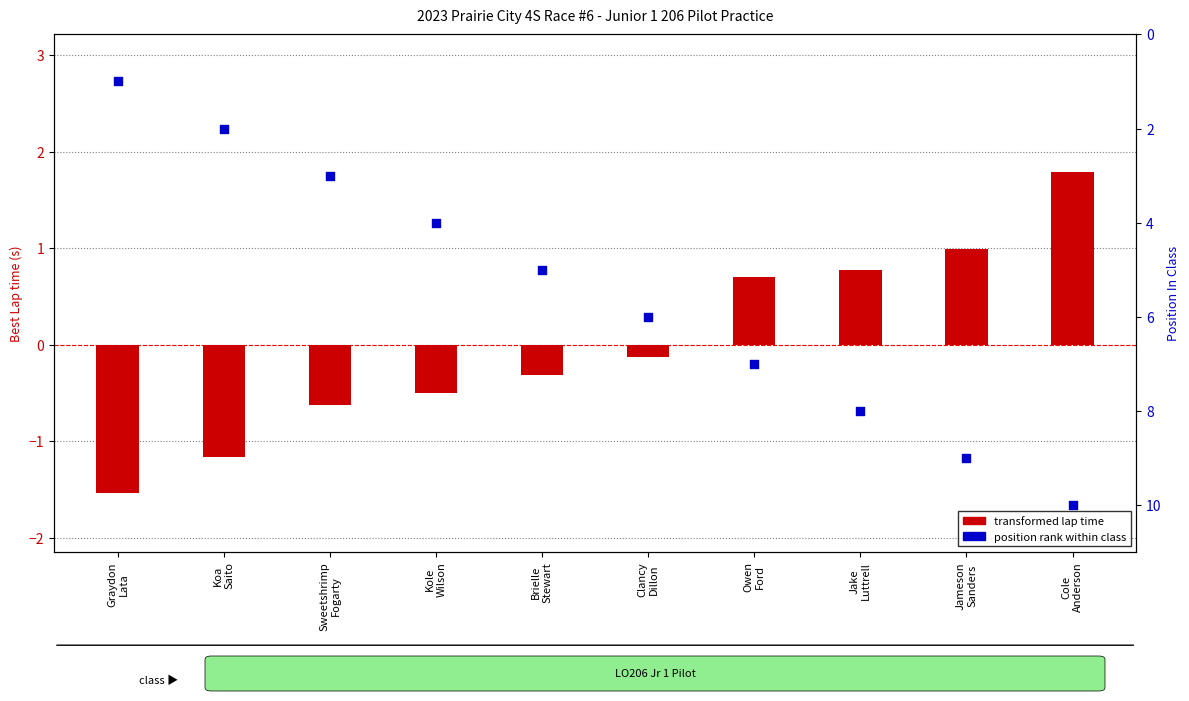

Is the value of position rank within class at Cole
Anderson greater than the value of transformed lap time at Jameson
Sanders?

Yes